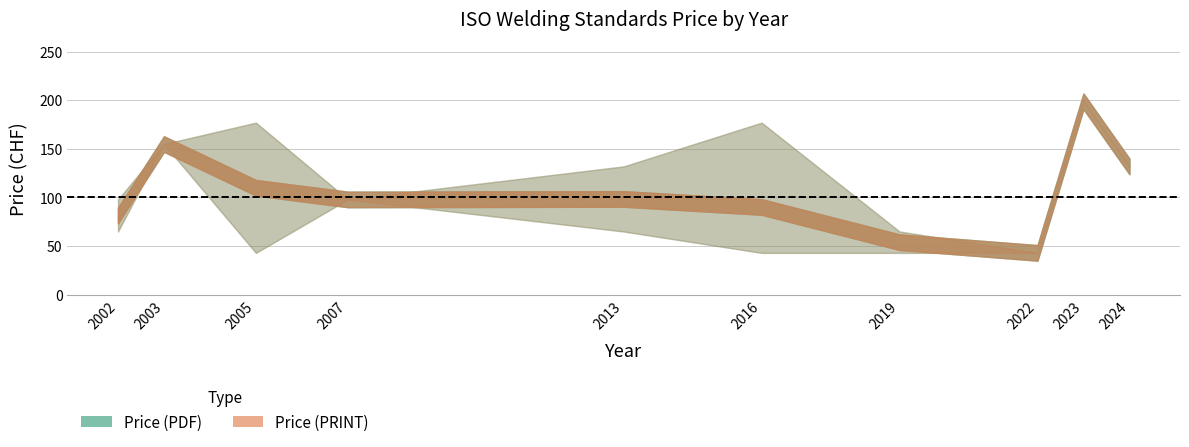

What is the total value across all series at 2024?

264